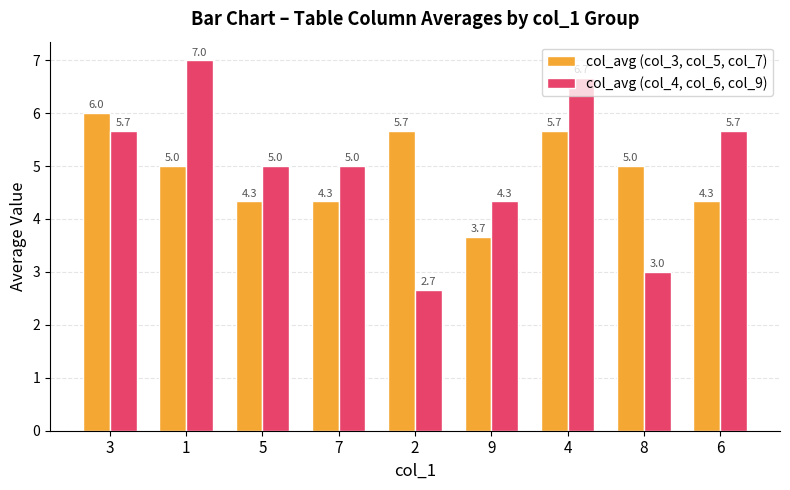

What is the total value across all series at 5?

9.3